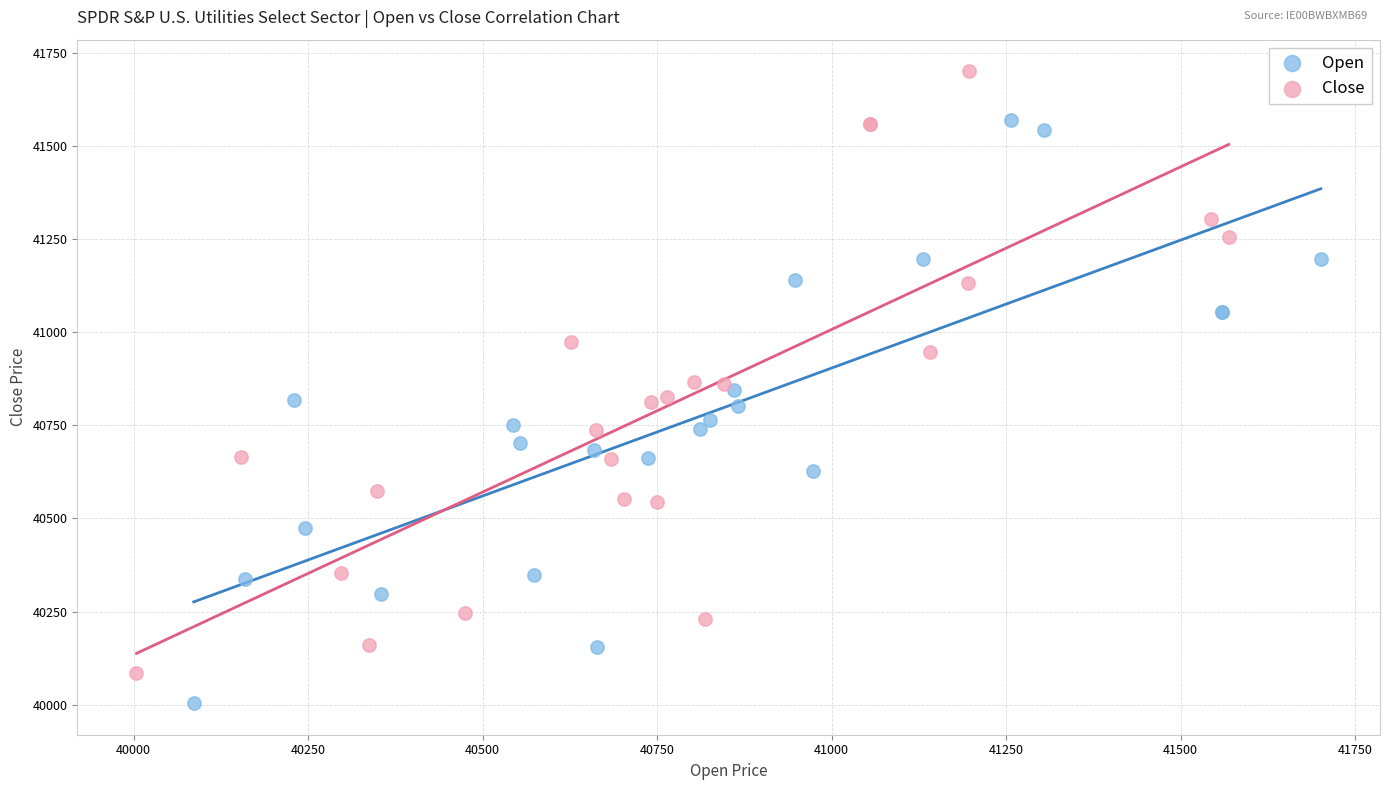

Which series contains the lowest Y value?

Open